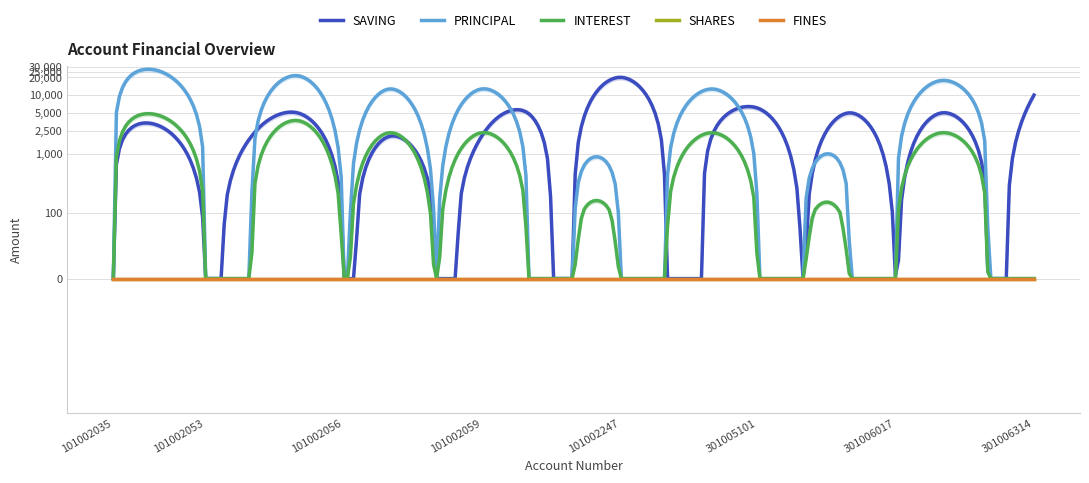

List the labels in order of SAVING value, smallest first.

101002035, 101002053, 101002056, 101002058, 101002103, 301003331, 301005100, 301006017, 301005473, 101002054, 101002057, 101002059, 301004210, 101002036, 101002055, 101002102, 301005877, 301006090, 301005101, 301006314, 101002247